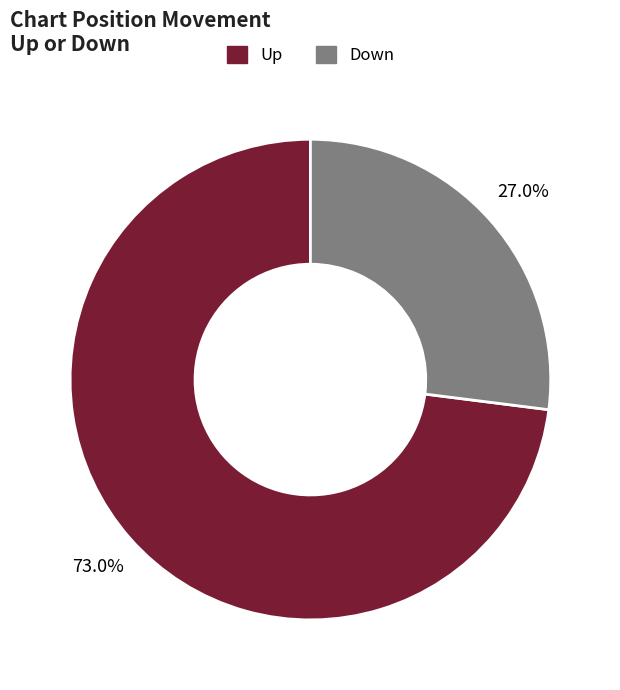

Is there any slice that represents more than half of the pie?

Yes